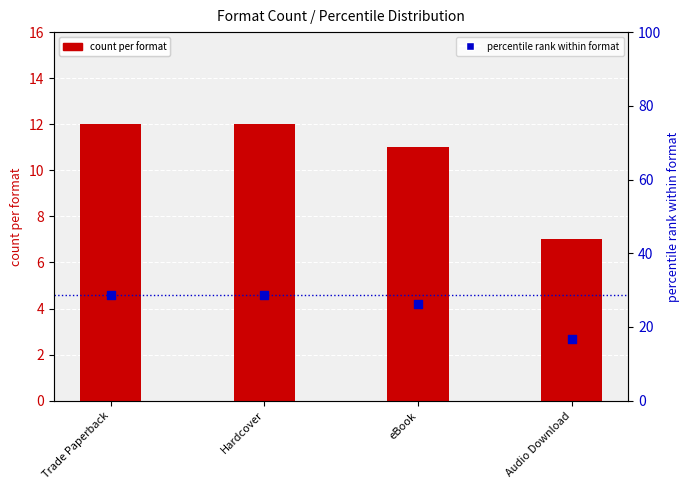

What are all the series names shown in the legend?

count per format, percentile rank within format